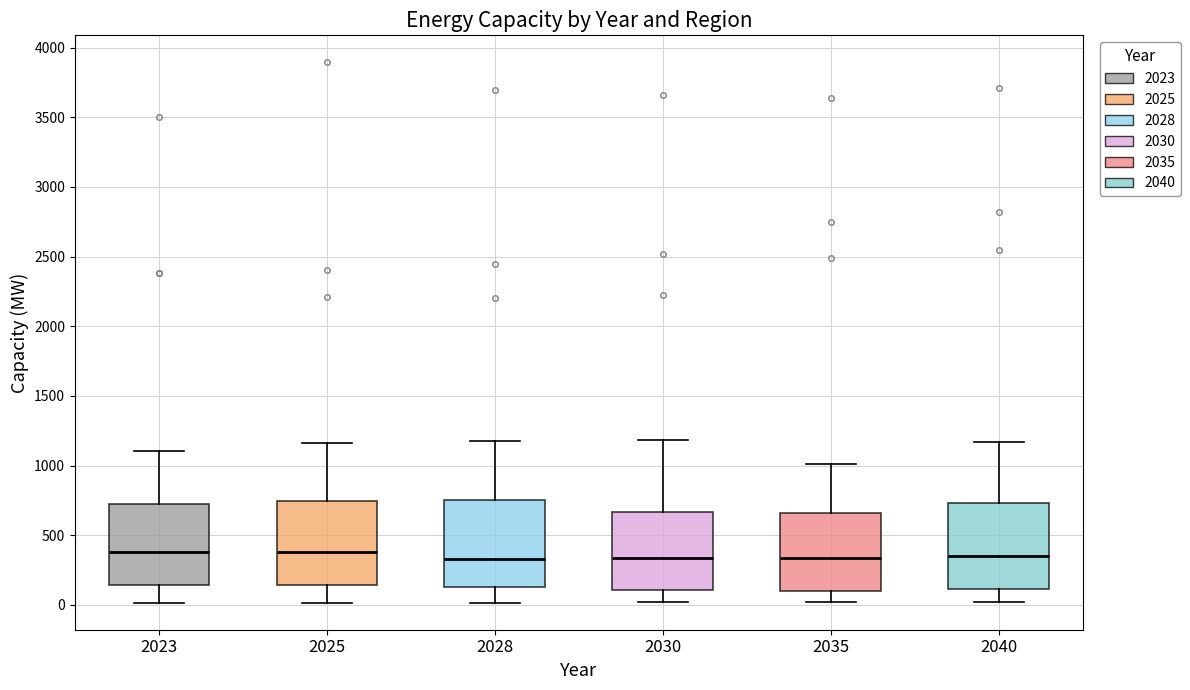

Reading left to right, transcribe this box plot: for each box, give where its median line is, the range the box spans, and where its two whiskers end, as read against the y-axis. The values are not printed on the chart, so give them approximately, as read against the axis.

2023: median 400, box 150 to 750, whiskers 0 to 1100
2025: median 400, box 150 to 750, whiskers 0 to 1150
2028: median 350, box 150 to 750, whiskers 0 to 1150
2030: median 350, box 100 to 650, whiskers 0 to 1200
2035: median 350, box 100 to 650, whiskers 0 to 1000
2040: median 350, box 100 to 750, whiskers 0 to 1150